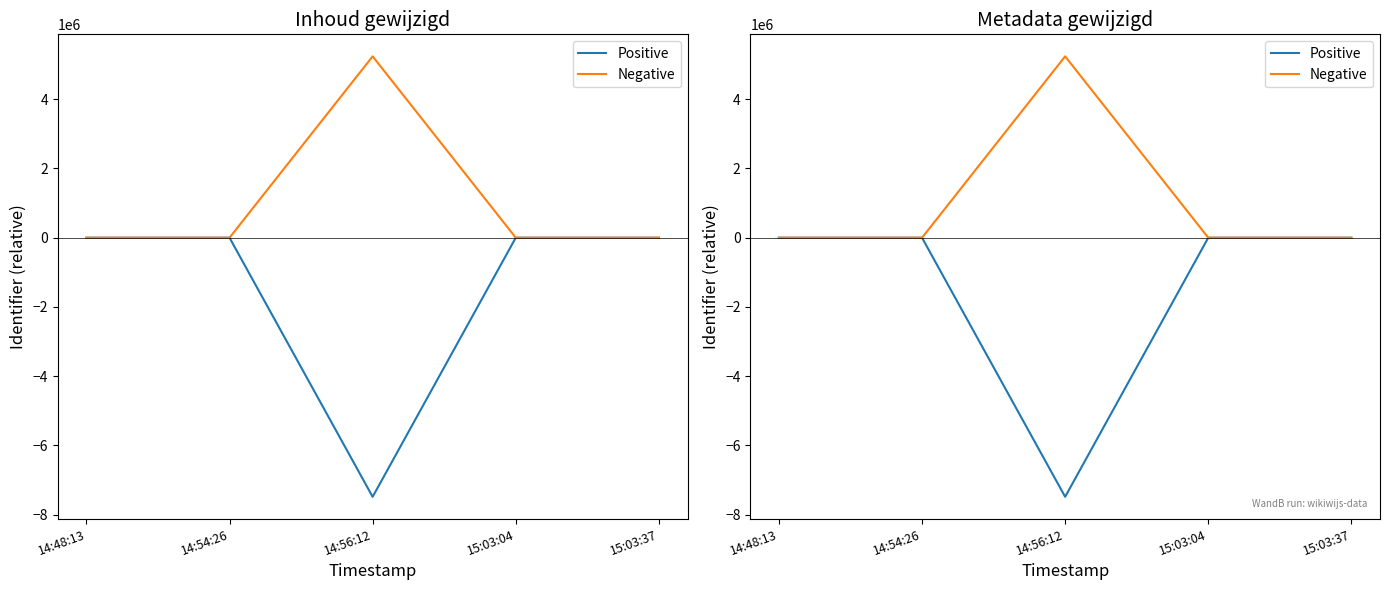

What is the total value across all series at 15:03:37?

0.9